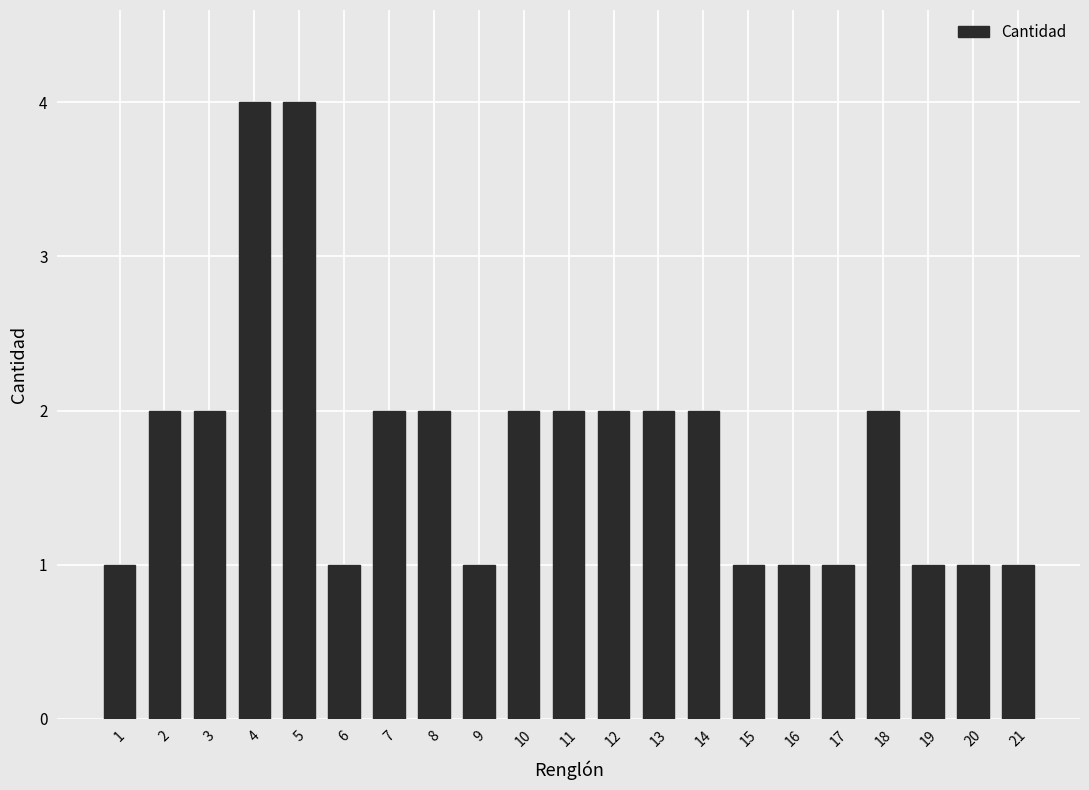

Reading left to right, what are all the values shown in this chart?

1=1	2=2	3=2	4=4	5=4	6=1	7=2	8=2	9=1	10=2	11=2	12=2	13=2	14=2	15=1	16=1	17=1	18=2	19=1	20=1	21=1